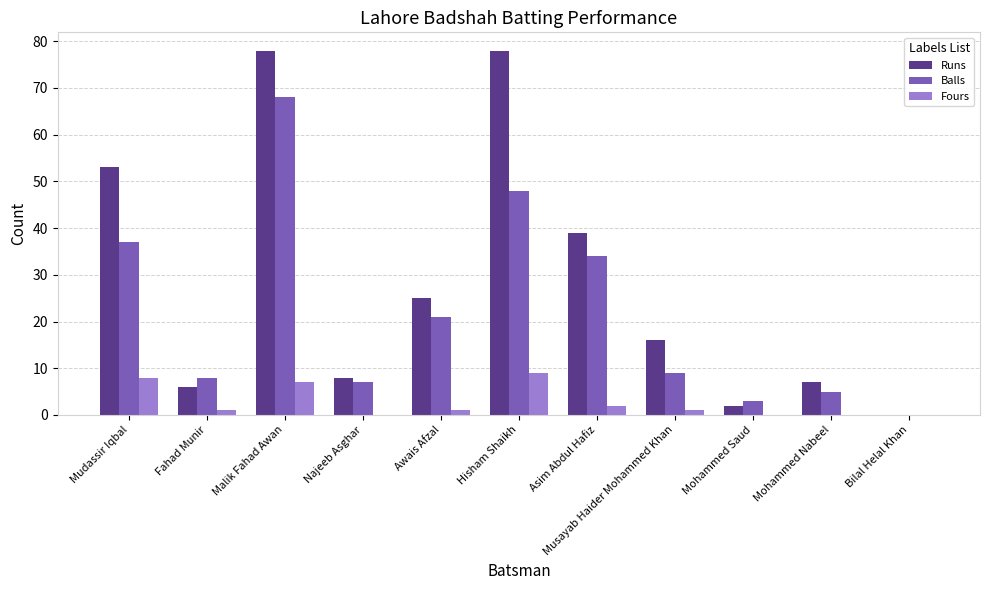

What are all the series names shown in the legend?

Runs, Balls, Fours